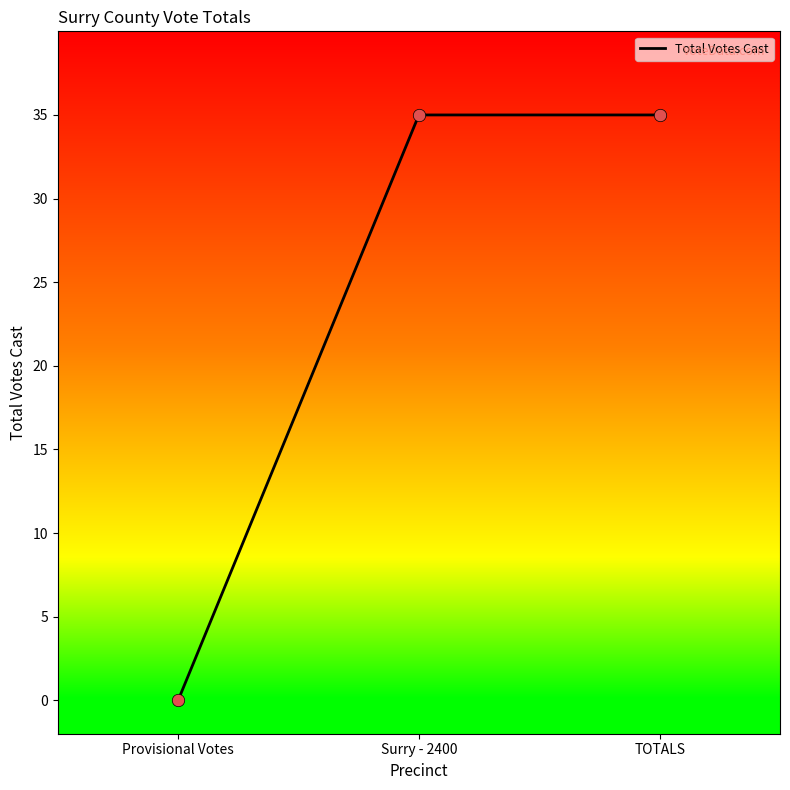

Which has a higher value, TOTALS or Provisional Votes?

TOTALS